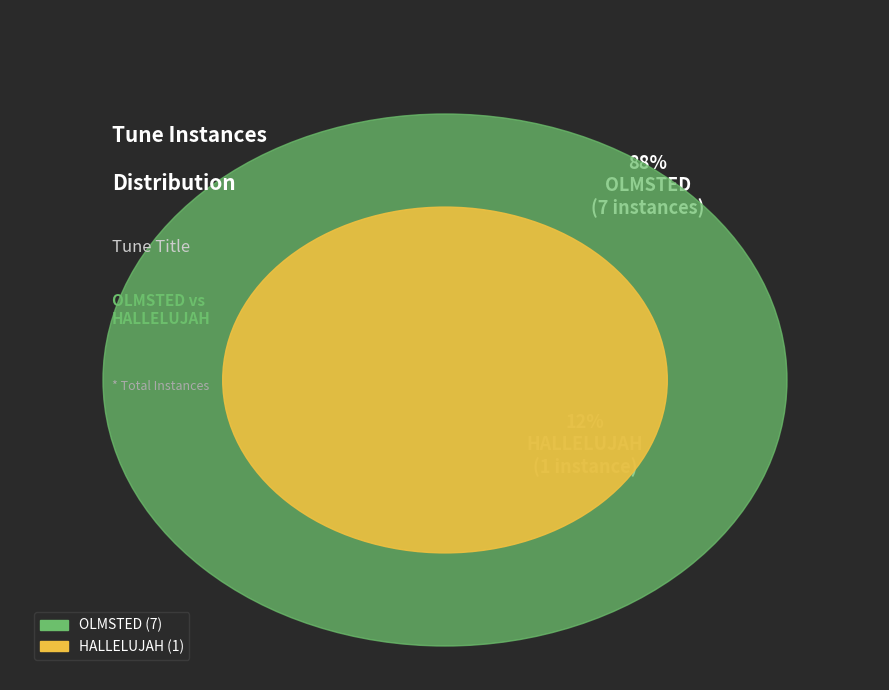

Which category has the smallest portion of the pie?

HALLELUJAH